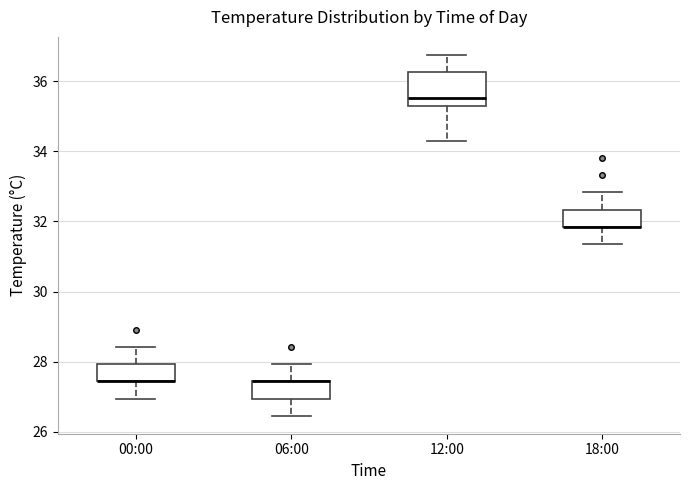

Reading left to right, transcribe this box plot: for each box, give where its median line is, the range the box spans, and where its two whiskers end, as read against the y-axis. The values are not printed on the chart, so give them approximately, as read against the axis.

00:00: median 27.4 (drawn on the box's lower edge), box 27.4 to 28.0, whiskers 27.0 to 28.4
06:00: median 27.4 (drawn on the box's upper edge), box 27.0 to 27.4, whiskers 26.4 to 28.0
12:00: median 35.6, box 35.2 to 36.2, whiskers 34.4 to 36.8
18:00: median 31.8 (drawn on the box's lower edge), box 31.8 to 32.4, whiskers 31.4 to 32.8